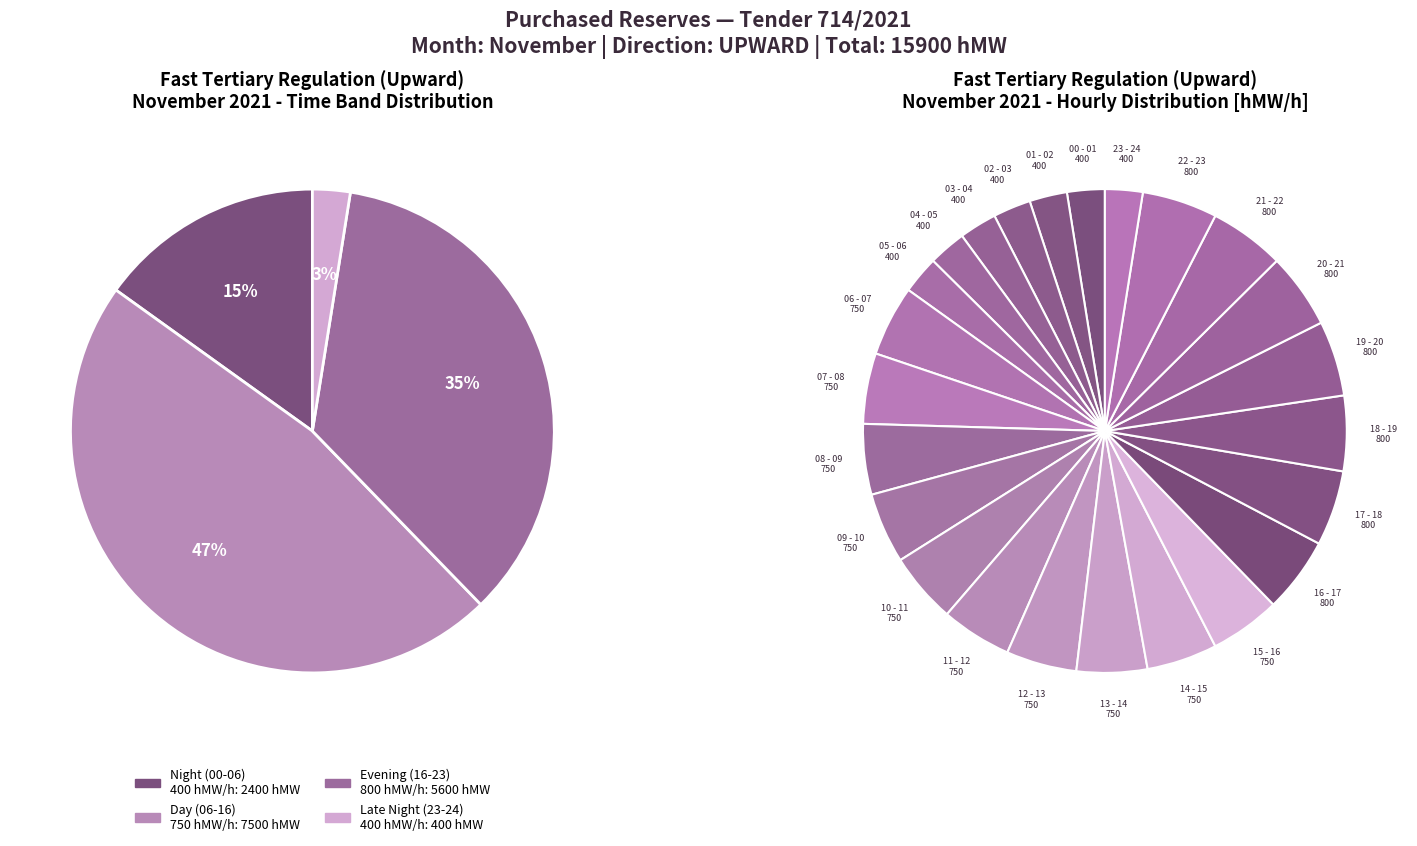

True or false: 03 - 04 accounts for 1% of the total.

False